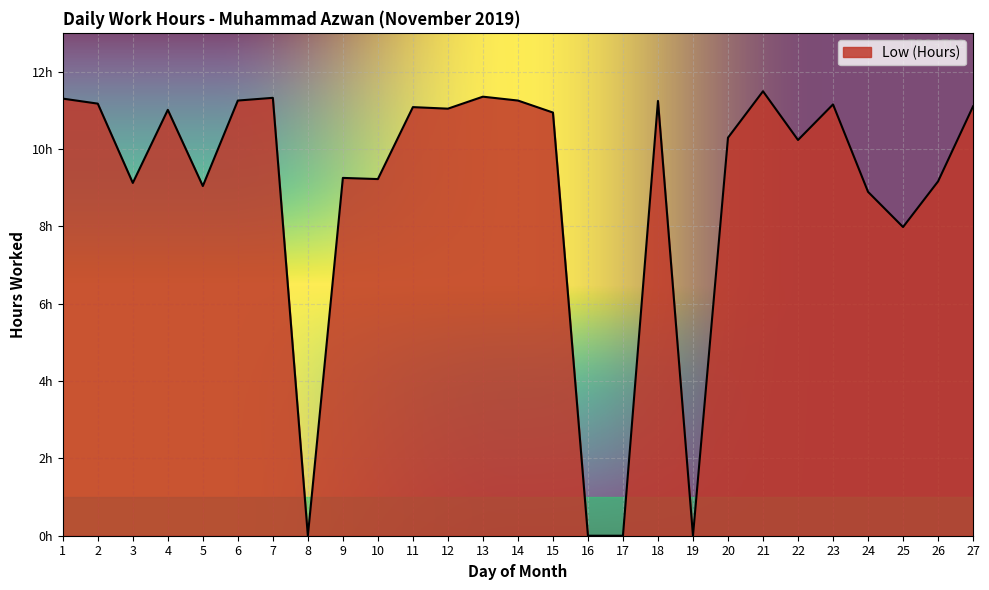

Is this an area chart (filled region under the line)?

Yes